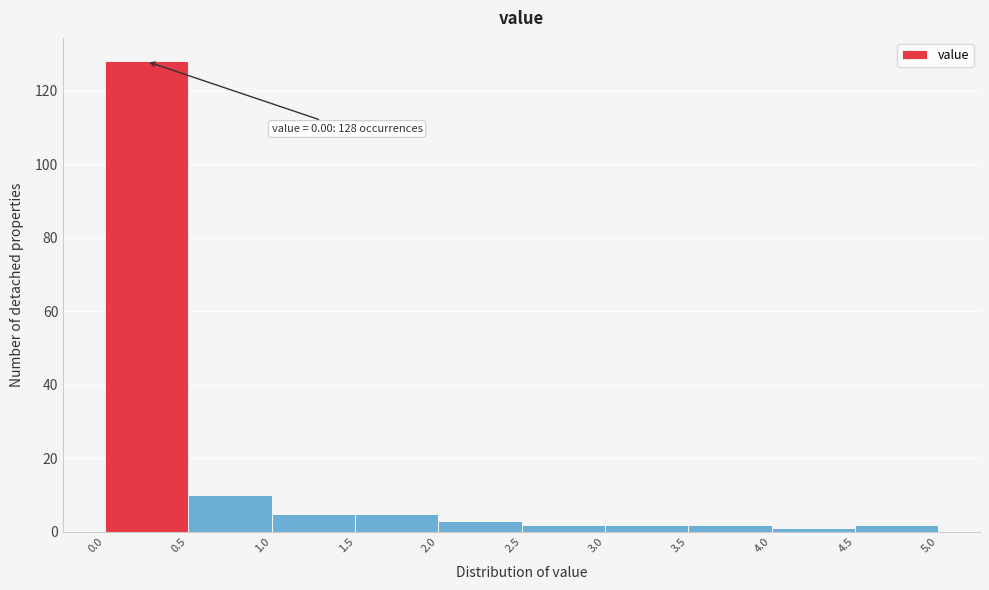

Over which range of the x-axis is the bar tallest?

0.0 to 0.5